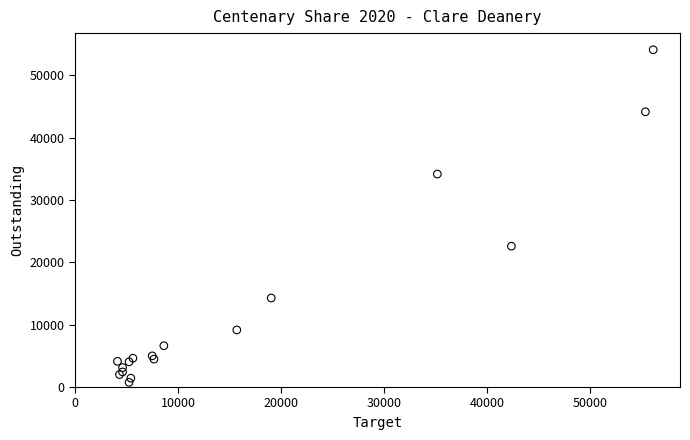

What Y value in the scatter plot is closest to 27435?

22598